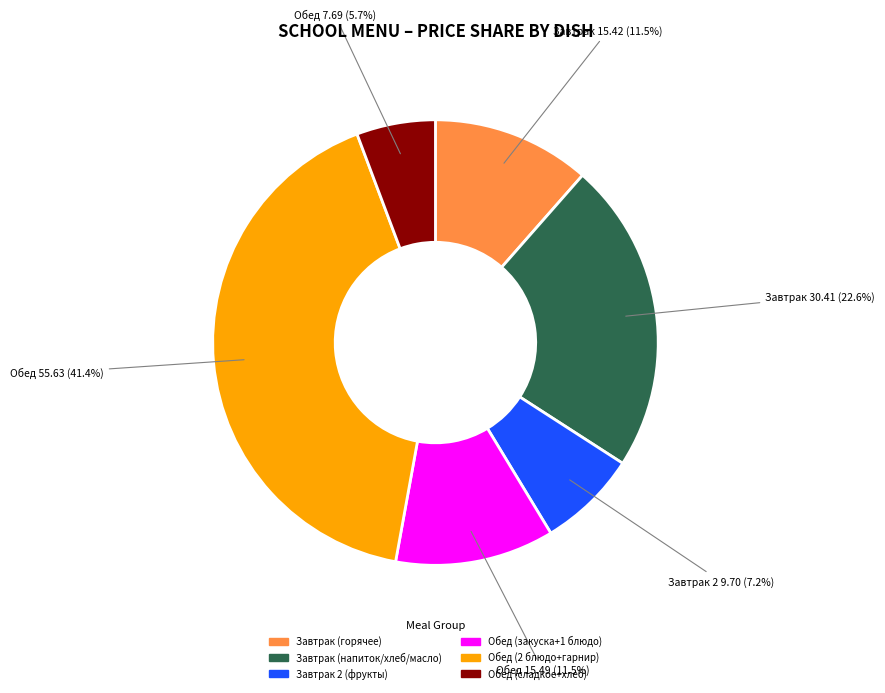

Does any single category account for the majority?

No